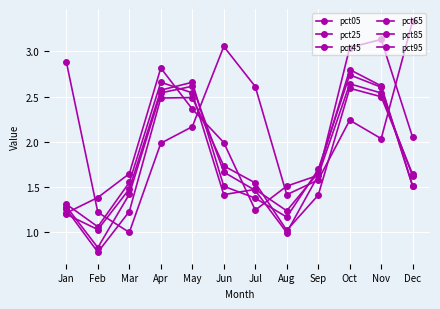

Where is pct05 nearest to the value 2?

Apr